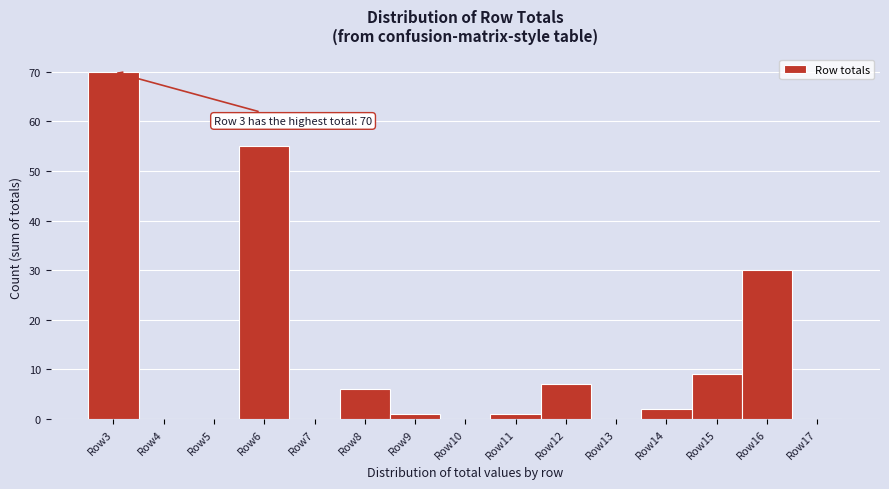

Which range on the x-axis has the tallest bar?

2.5 to 3.5